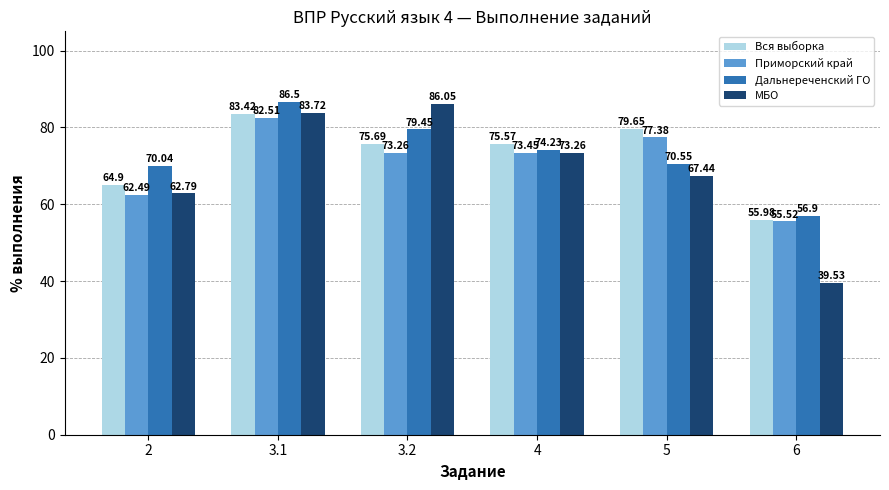

What is the total value across all series at 2?

260.2